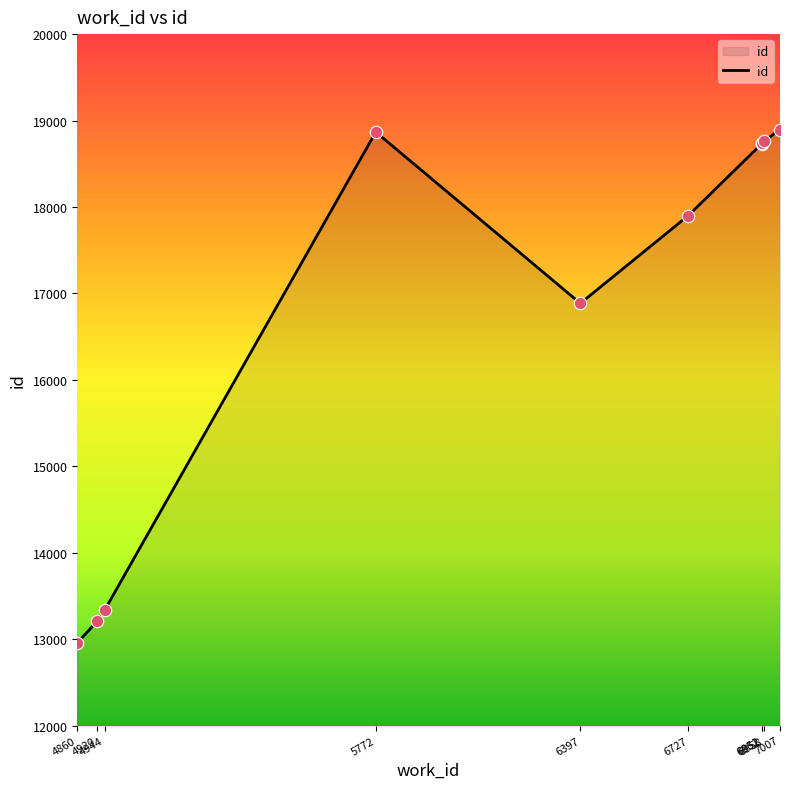

Between 4944 and 6951, which is larger?

6951